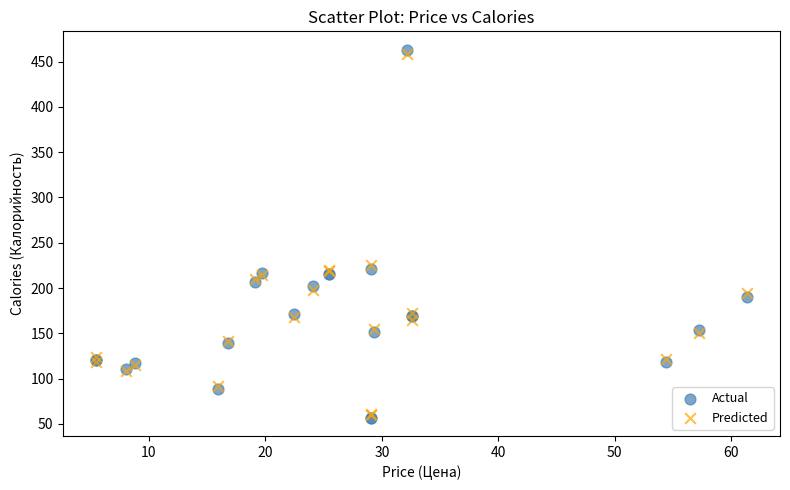

What are all the series names shown in the legend?

Actual, Predicted